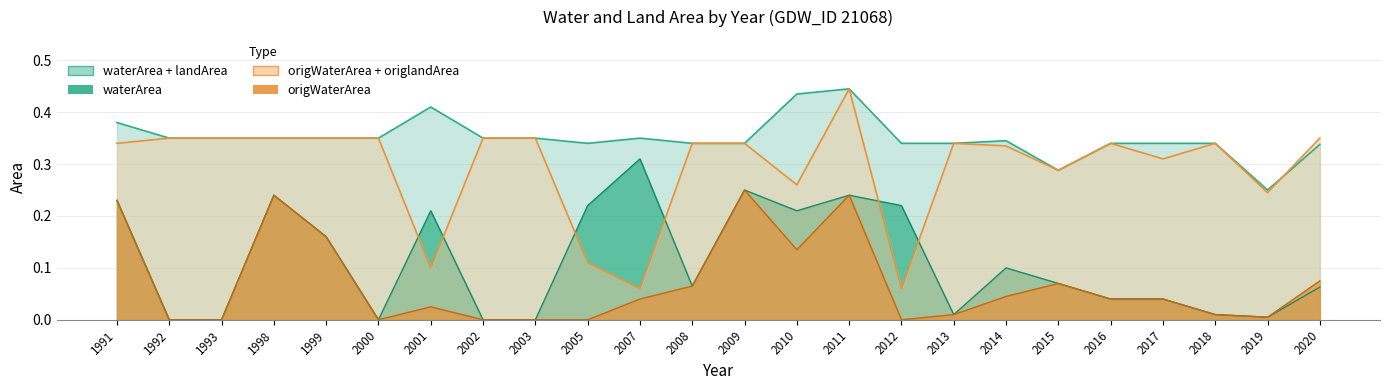

What is the greatest value displayed?

0.3